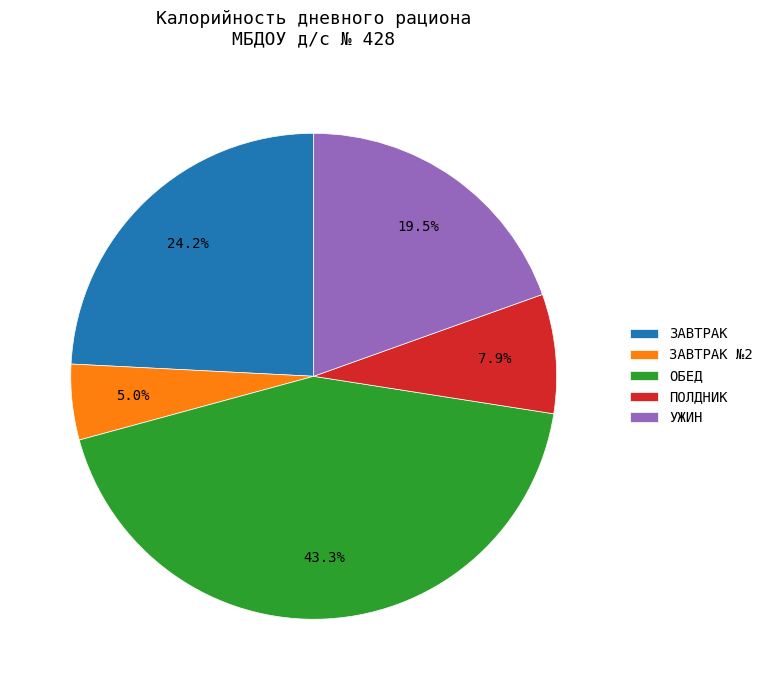

Is there any slice that represents more than half of the pie?

No